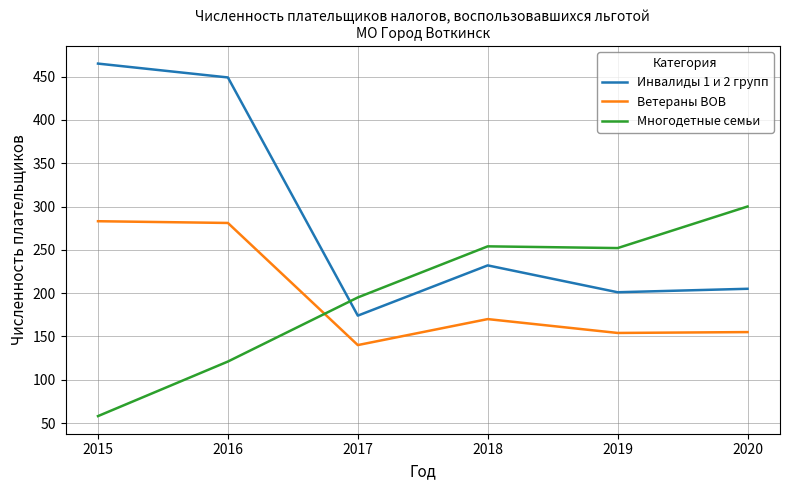

What is the minimum value shown in the chart?

58